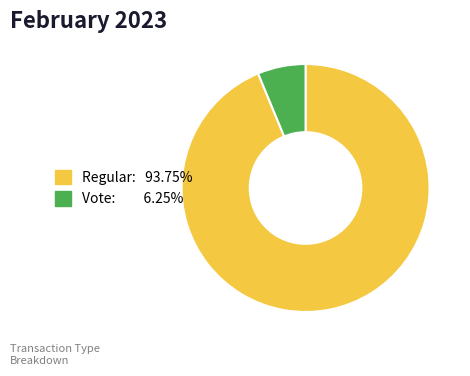

Is there any slice that represents more than half of the pie?

Yes